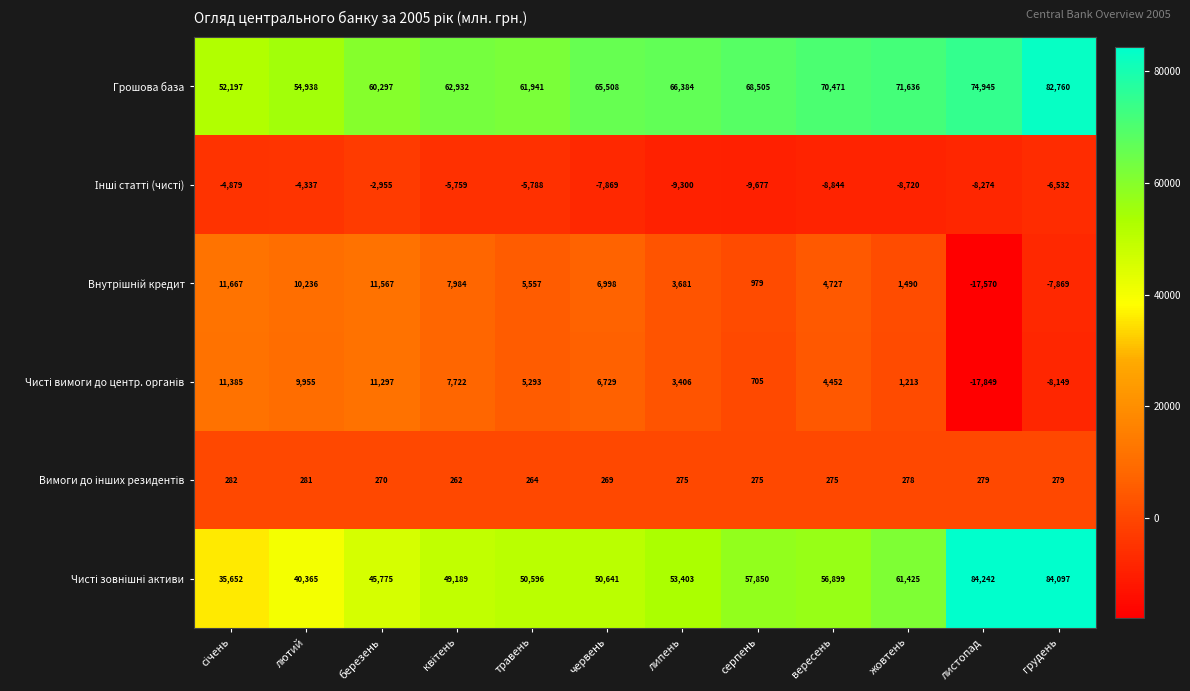

Which category has the lowest value across all series?

листопад